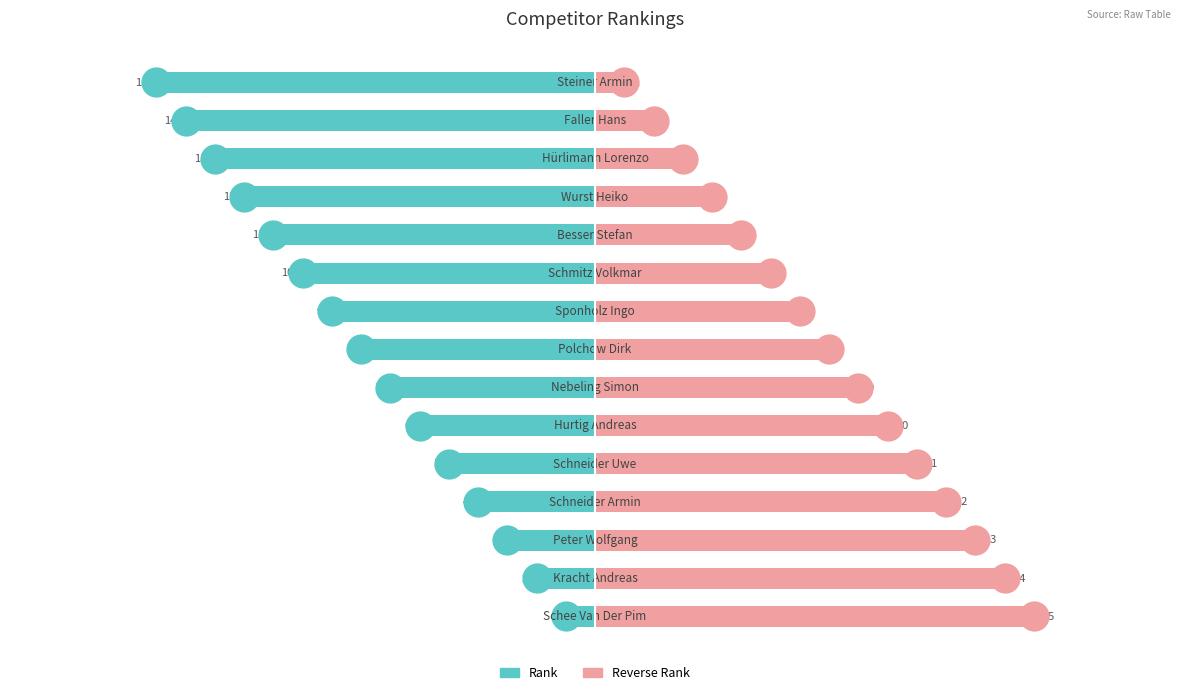

What is the average value of the Rank series?

-8